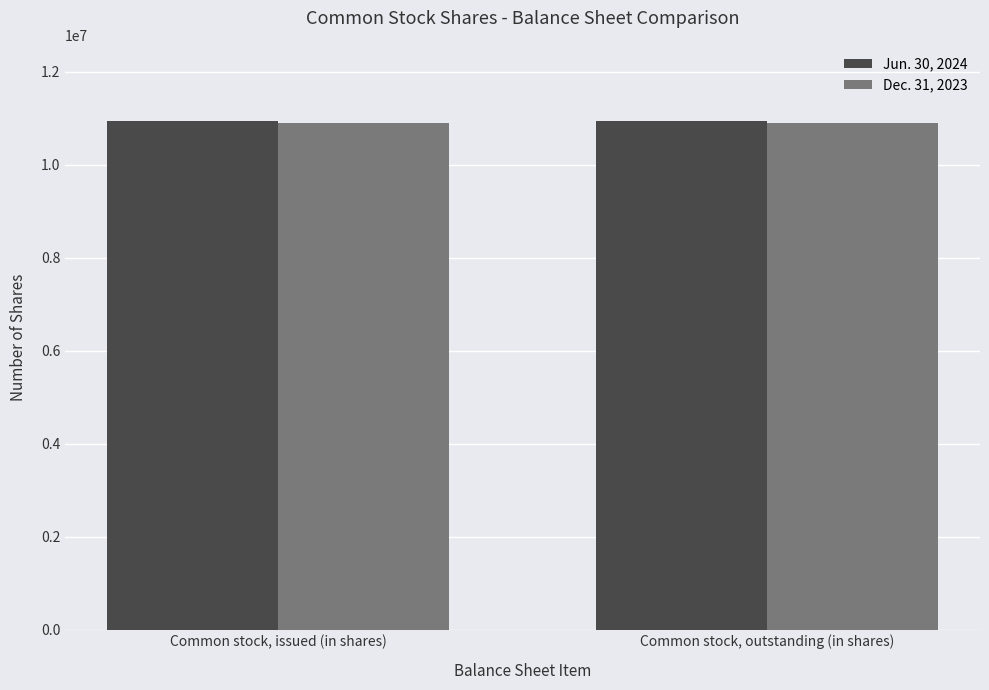

What is the label of the 2nd bar from the right?

Common stock, issued (in shares)